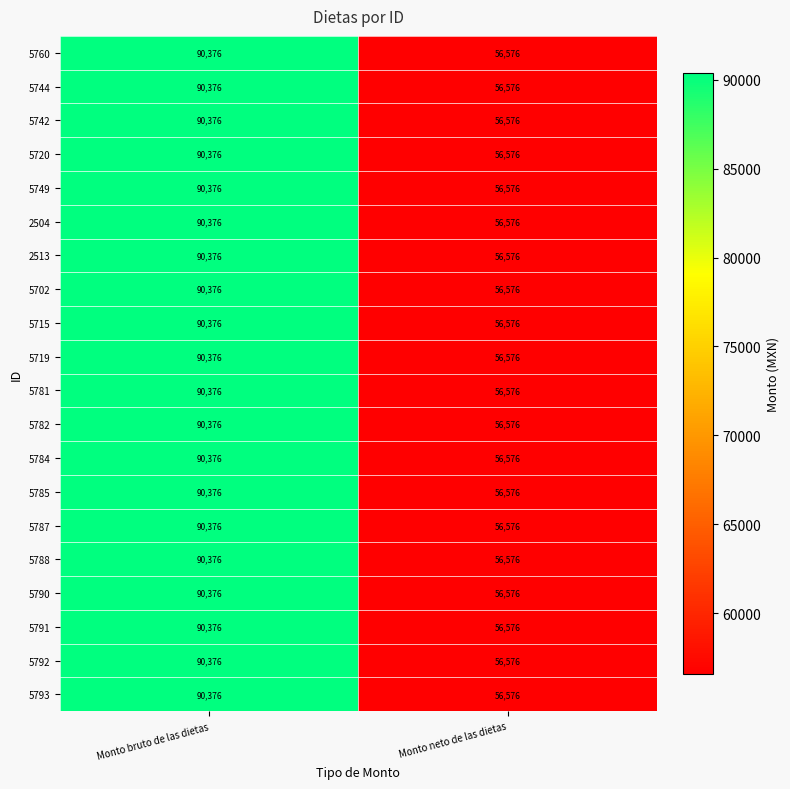

The 5719 series shows 42870 at Monto bruto de las dietas. True or false?

False